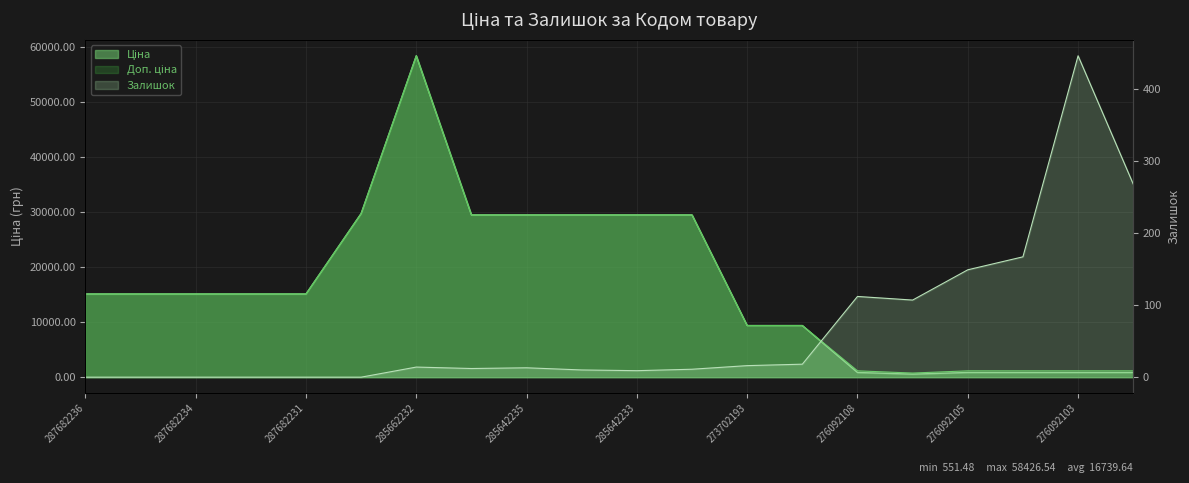

Does the chart display data point markers on the line(s)?

No